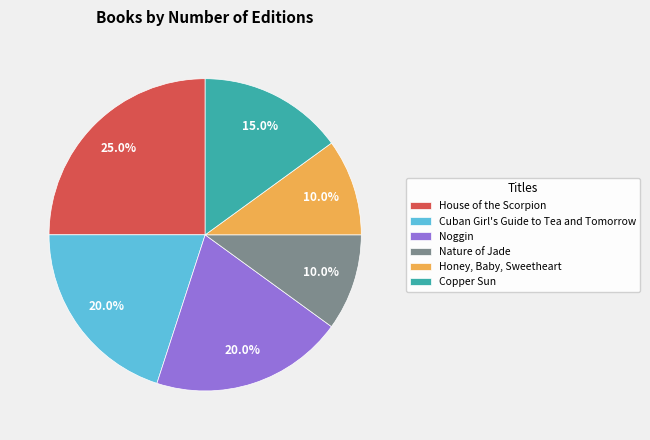

Which slice is the largest?

House of the Scorpion